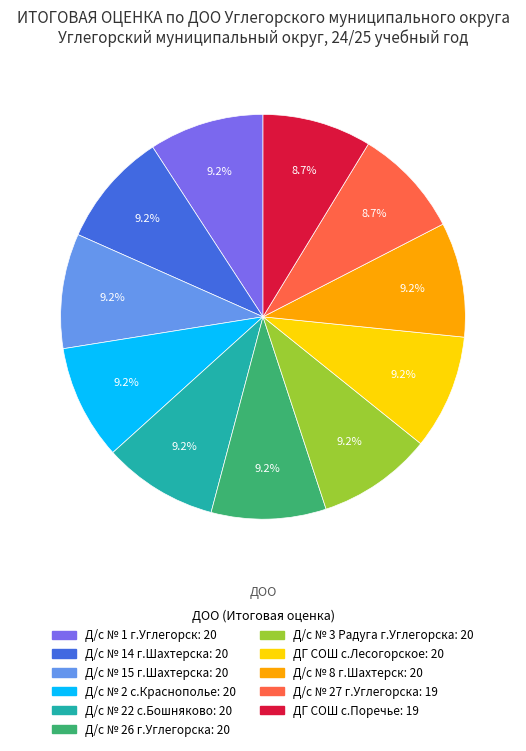

Is it true that ДГ СОШ с.Поречье is 9% of the pie?

True